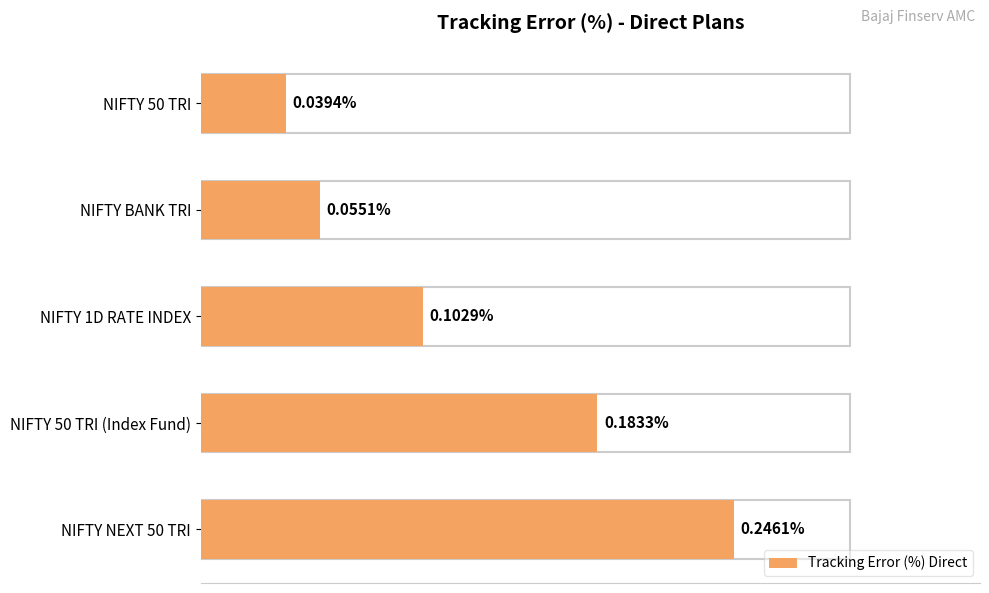

True or false: the data shows 0.0 at NIFTY 50 TRI.

True